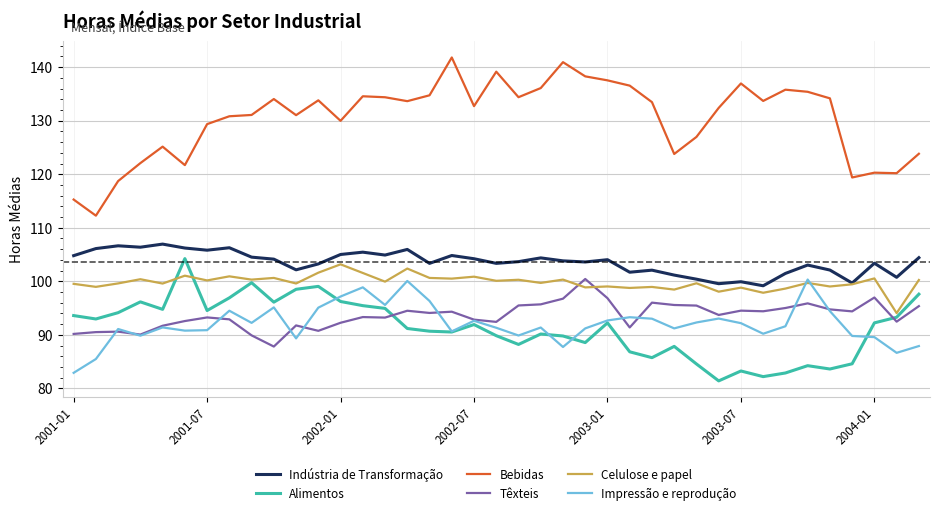

How many values in the Bebidas series are below 133?

19